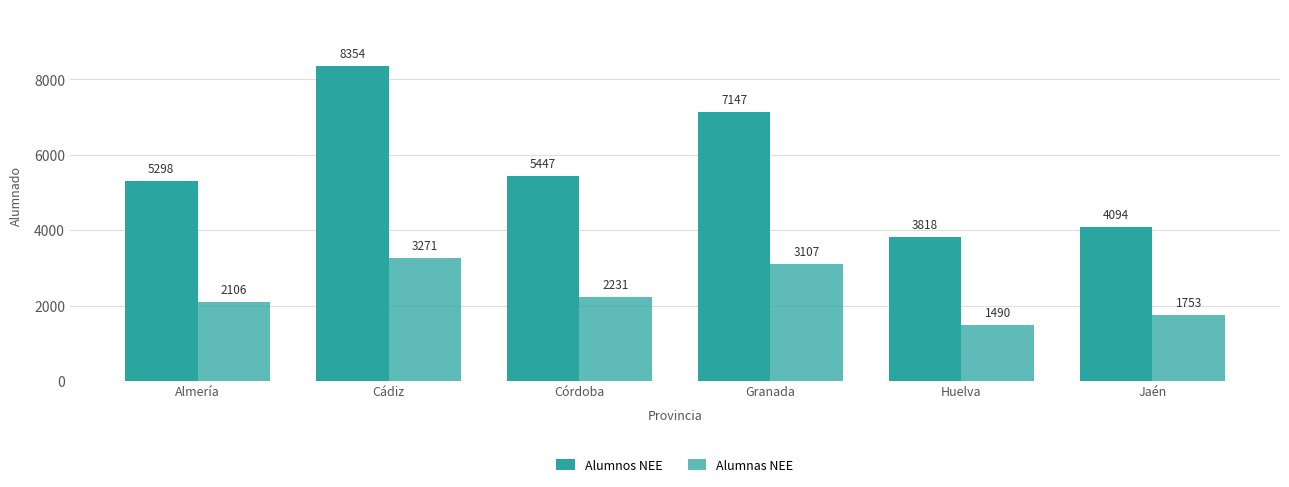

What is the label of the 1st bar from the left?

Almería